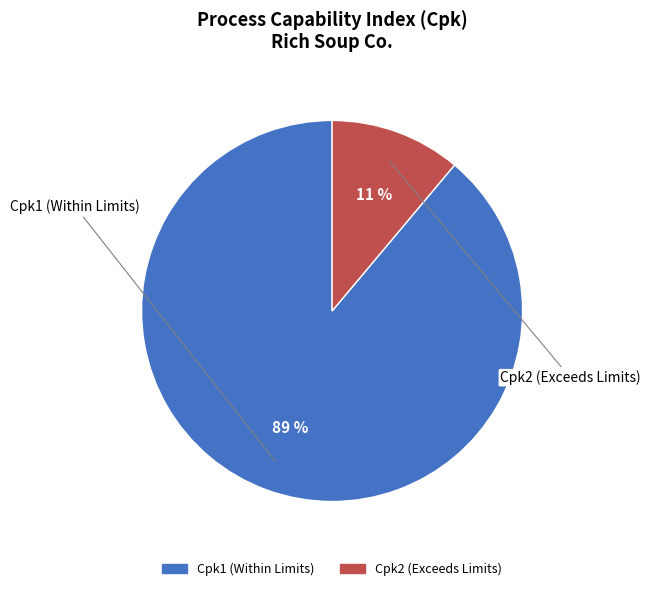

Combined, do Cpk2 (Exceeds Limits) and Cpk1 (Within Limits) account for over 50%?

Yes